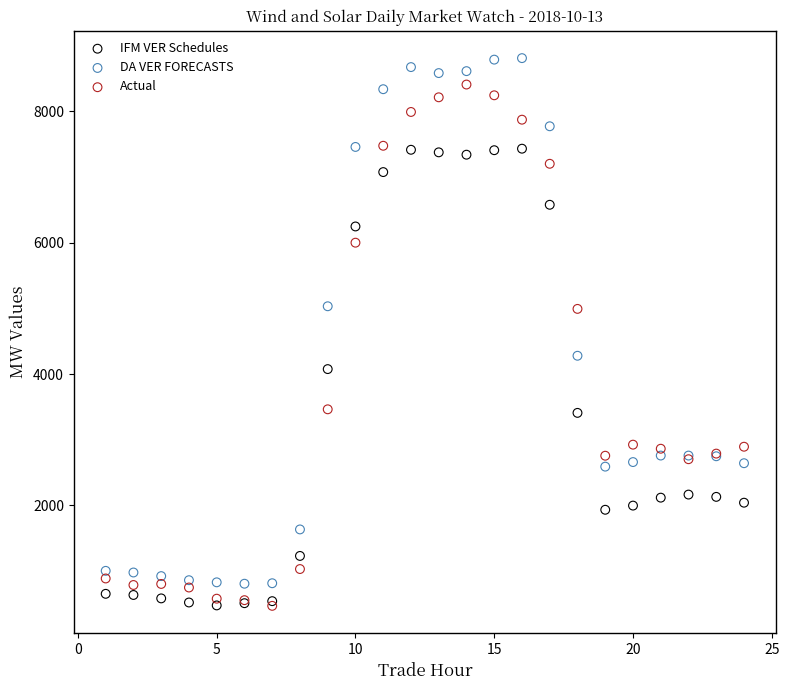

Which series contains the highest Y value?

DA VER FORECASTS